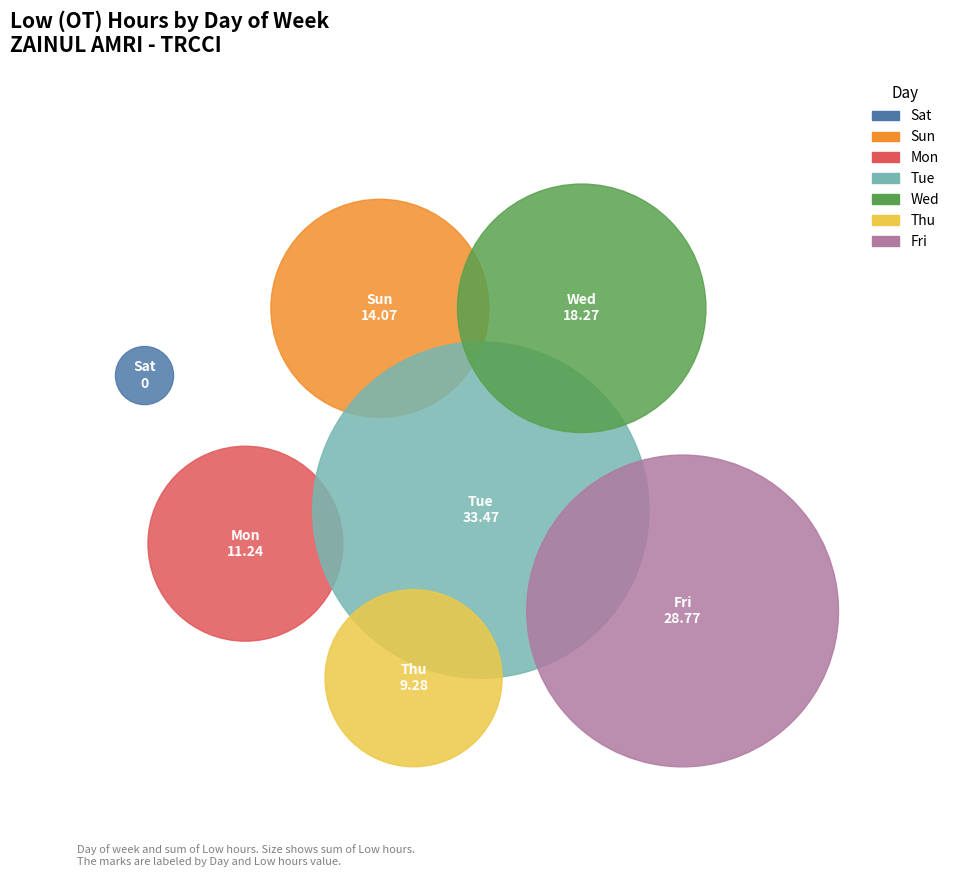

Does Tue_31 account for over 50% of the chart?

No